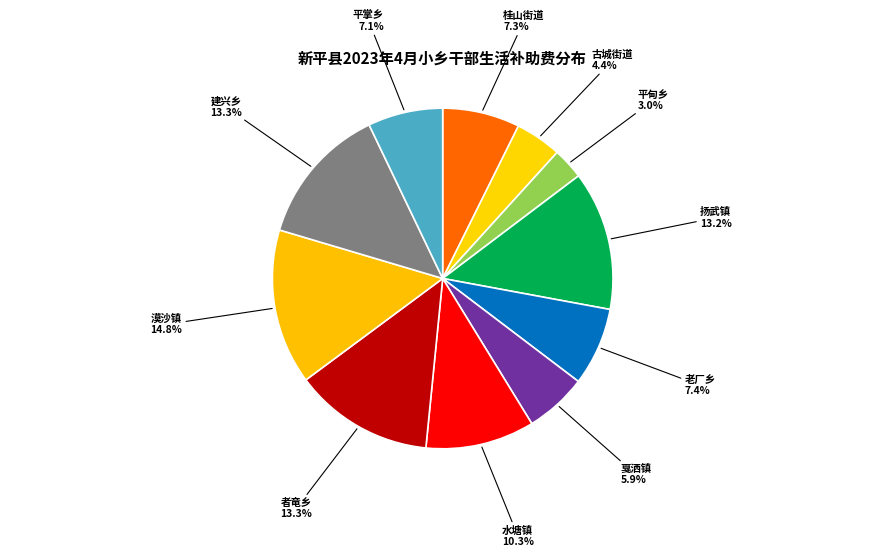

What percentage is the 漠沙镇 slice, to the nearest percent?

15%